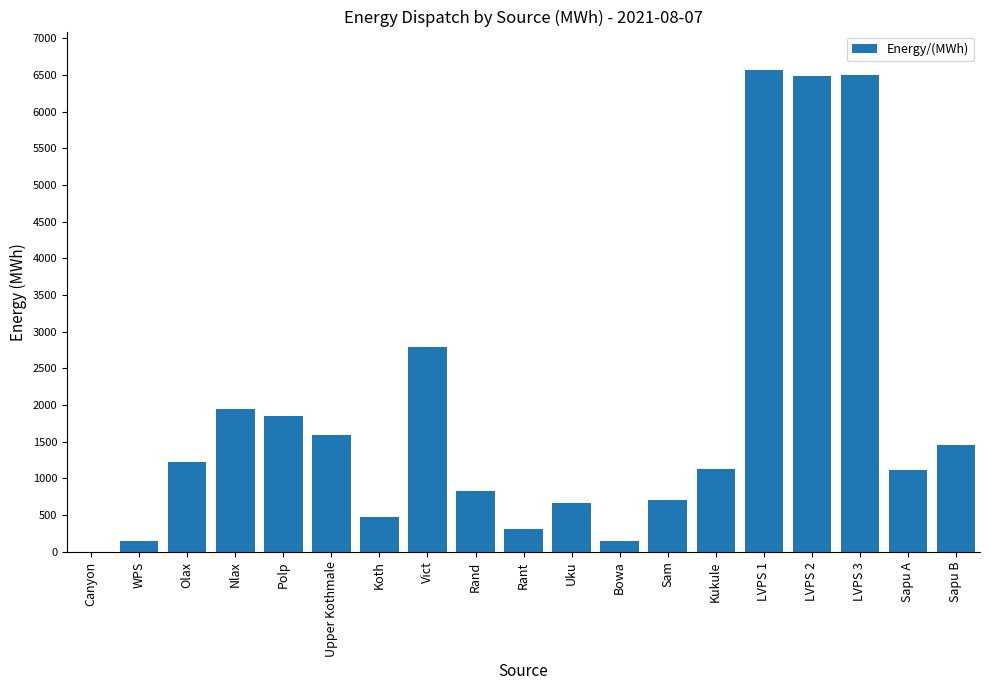

Where does the data first go above 1128?

Olax